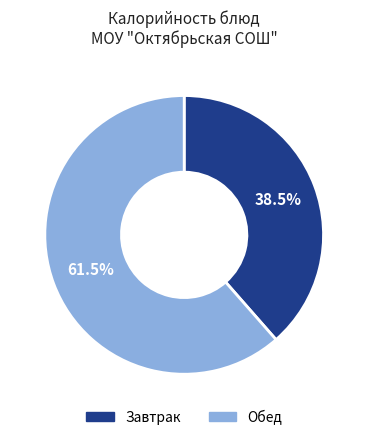

What is the total percentage of Завтрак and Обед?

100.0%